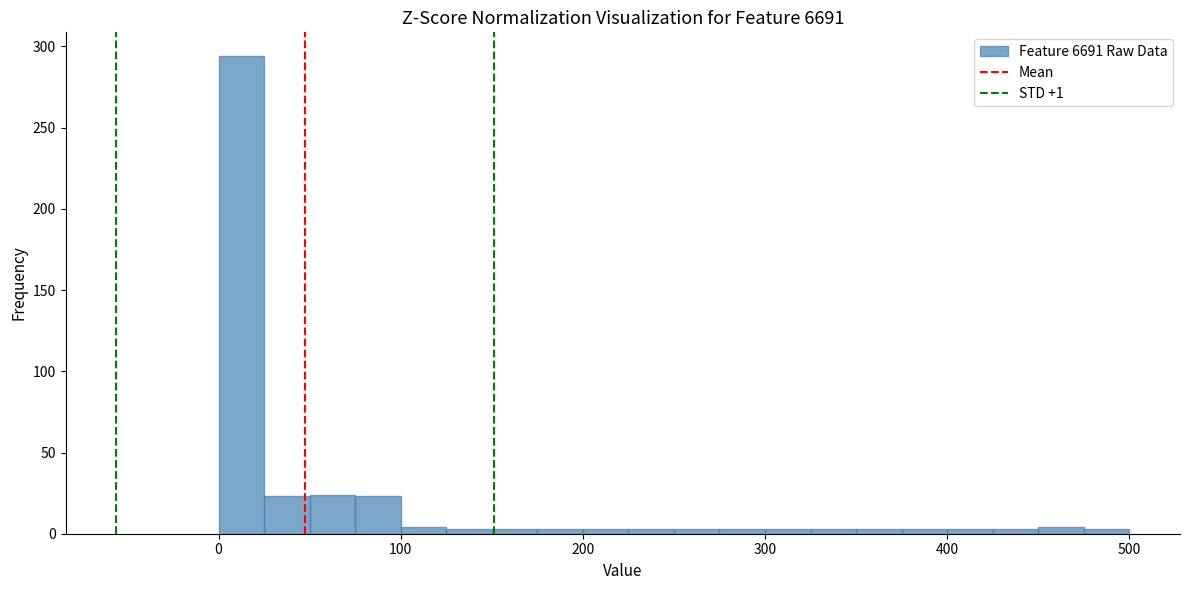

Read against the x-axis, roughly where is the centre of the tallest bar?

10